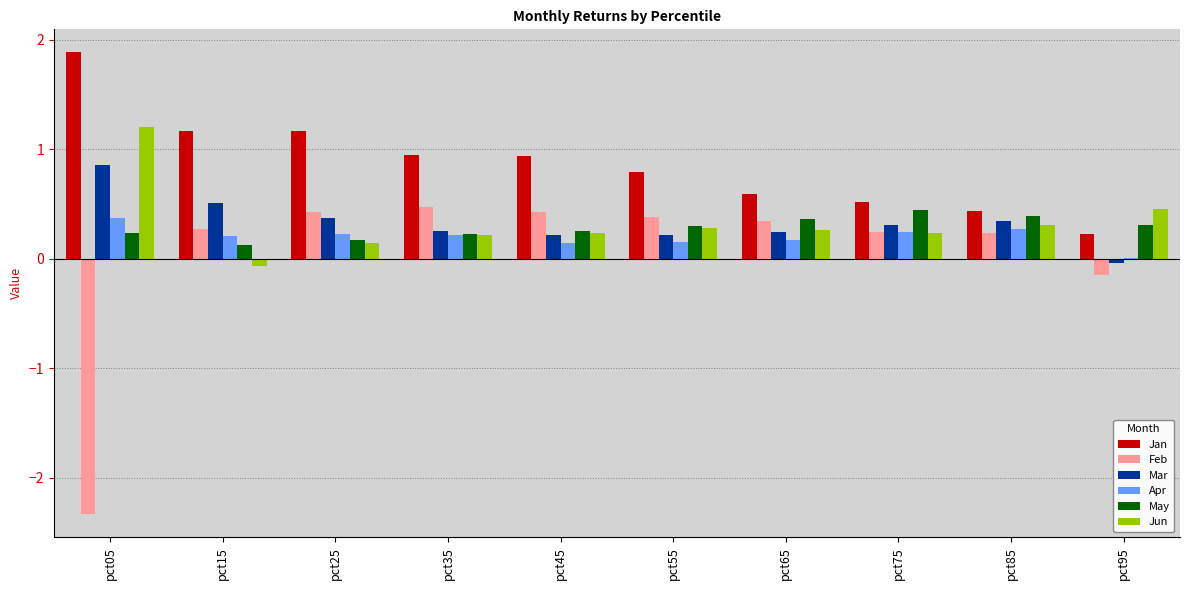

At which category does the chart reach its peak across all series?

pct05